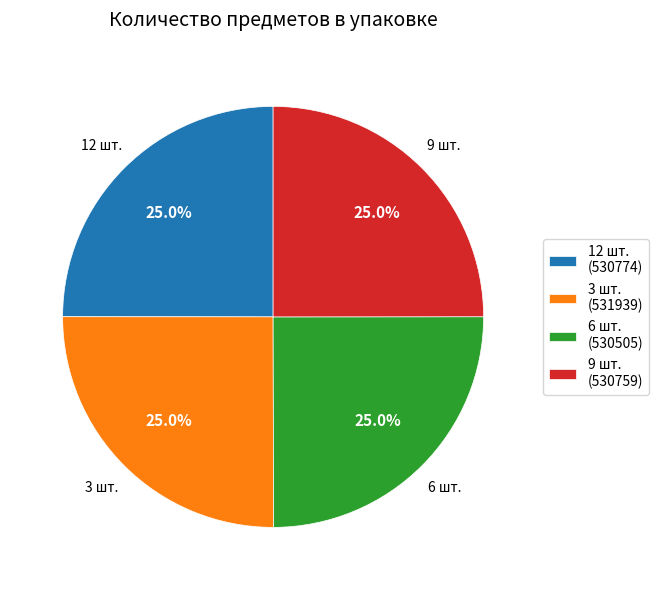

How much of the chart is everything except 9 шт.?

75.0%